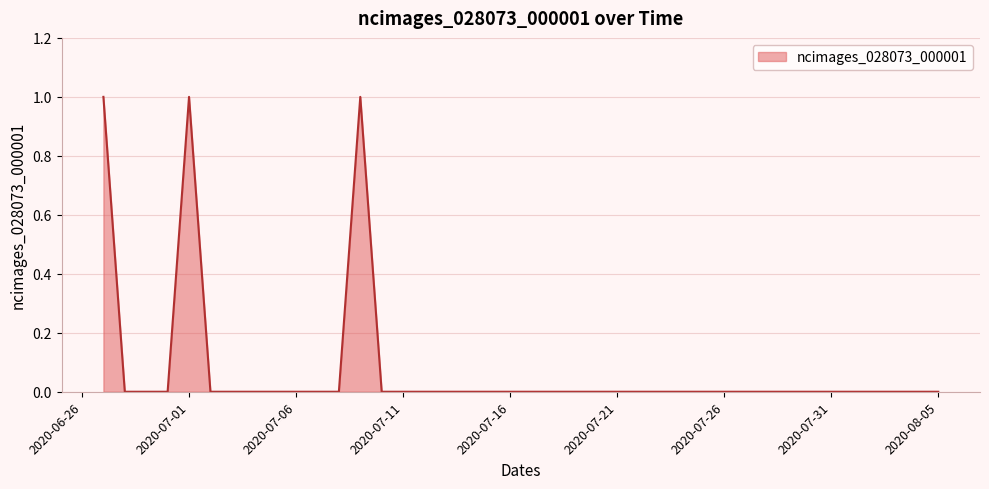

True or false: the data has more than 0 interior local peaks.

True